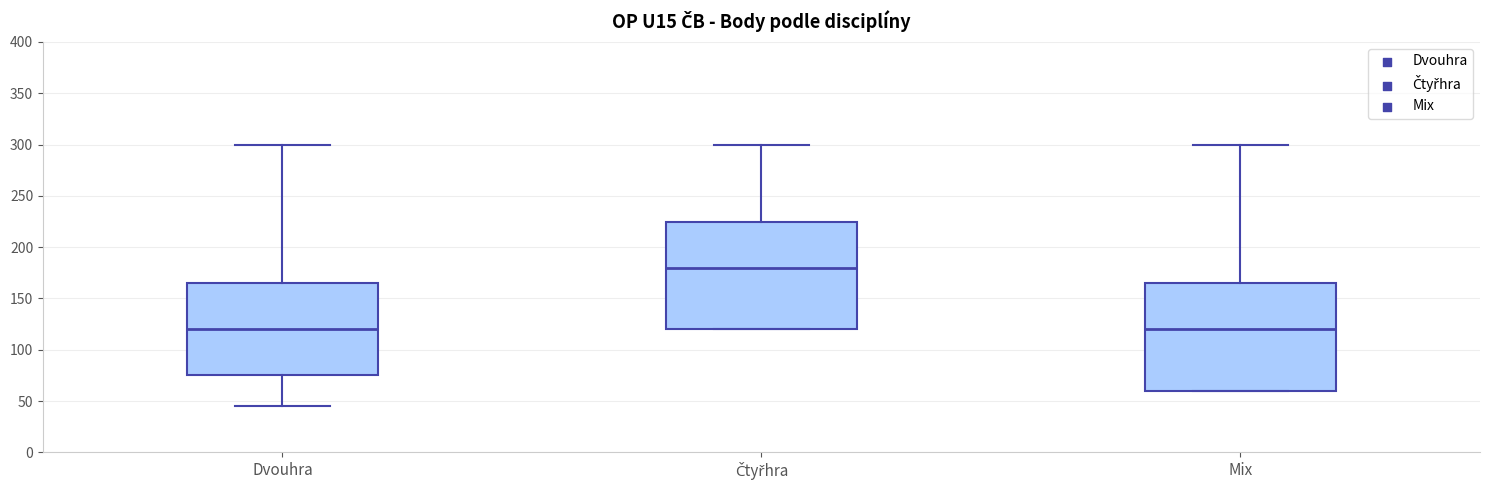

Reading left to right, transcribe this box plot: for each box, give where its median line is, the range the box spans, and where its two whiskers end, as read against the y-axis. The values are not printed on the chart, so give them approximately, as read against the axis.

Dvouhra: median 120, box 75 to 165, whiskers 45 to 300
Čtyřhra: median 180, box 120 to 225, whiskers 120 to 300
Mix: median 120, box 60 to 165, whiskers 60 to 300